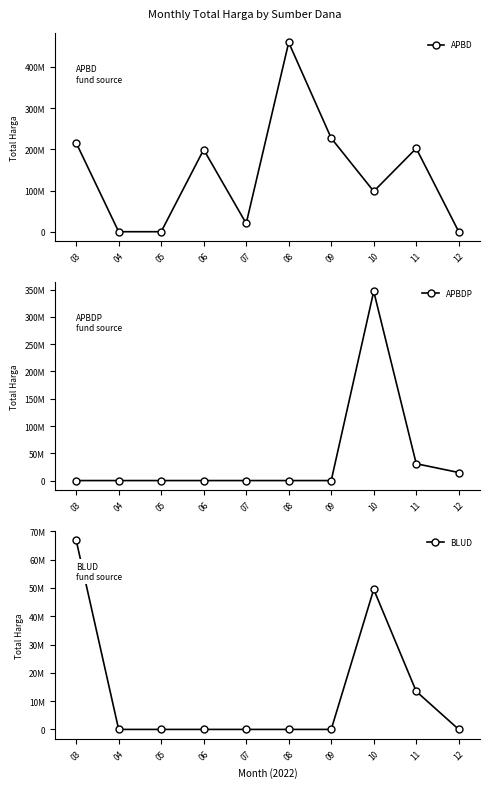

Reading left to right, extract all data points from this chart.

APBD: 03=215720495	04=0	05=0	06=199200000	07=19950000	08=459215000	09=227000000	10=98000000	11=202298000	12=0
APBDP: 03=0	04=0	05=0	06=0	07=0	08=0	09=0	10=346918150	11=30893000	12=14750000
BLUD: 03=66871000	04=0	05=0	06=0	07=0	08=0	09=0	10=49478000	11=13442000	12=0